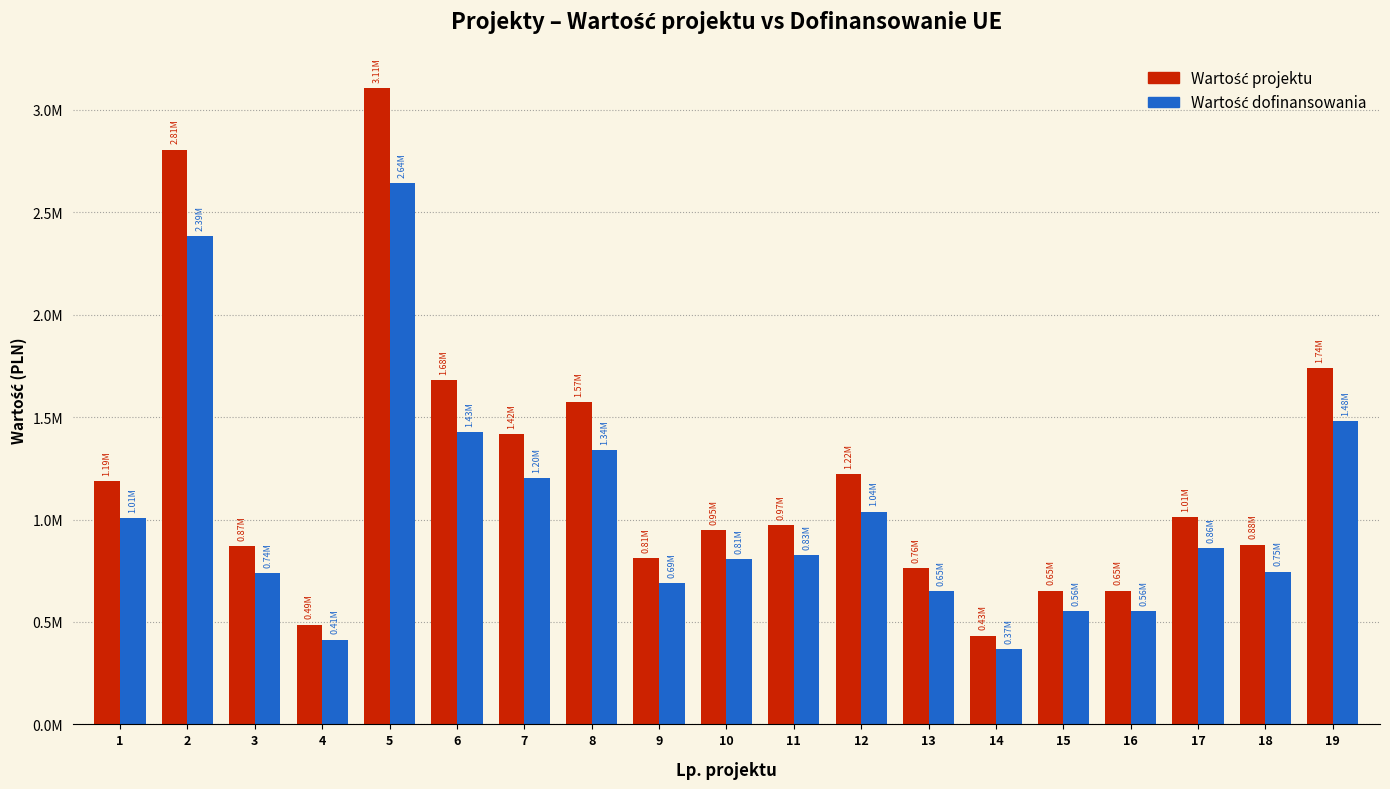

Does the chart contain stacked bars?

No